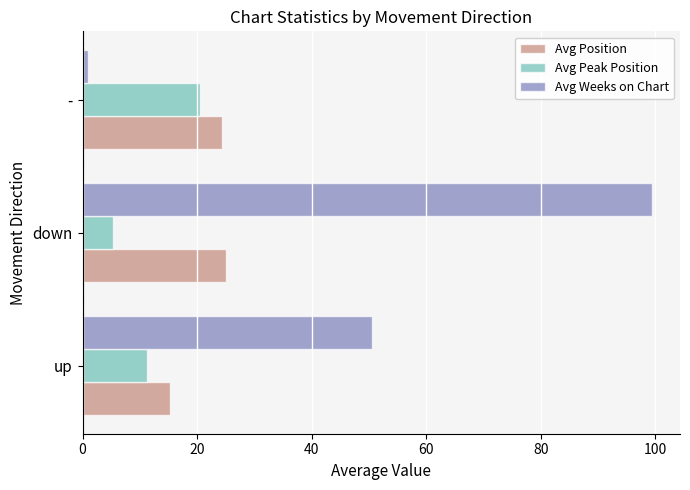

What is the difference between the second highest and minimum values in the Avg Peak Position series?

6.0